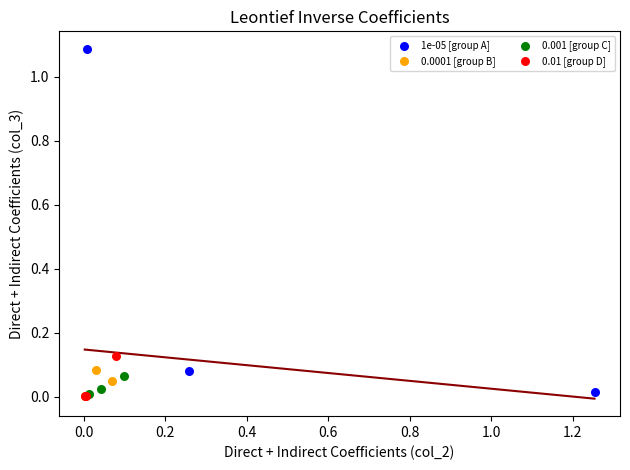

Which series has the widest spread of Y values?

1e-05 [group A]